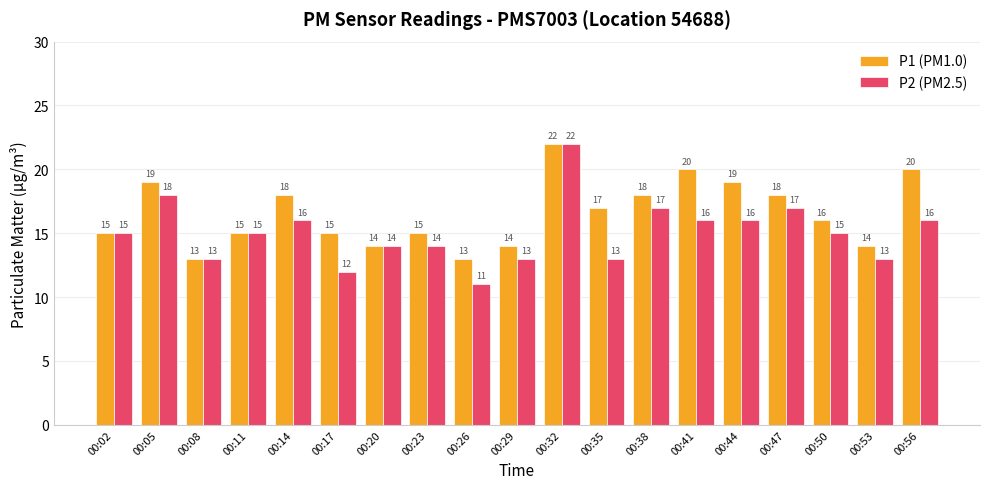

Reading right to left, what are all the values shown in this chart?

P1 (PM1.0): 20	14	16	18	19	20	18	17	22	14	13	15	14	15	18	15	13	19	15
P2 (PM2.5): 16	13	15	17	16	16	17	13	22	13	11	14	14	12	16	15	13	18	15